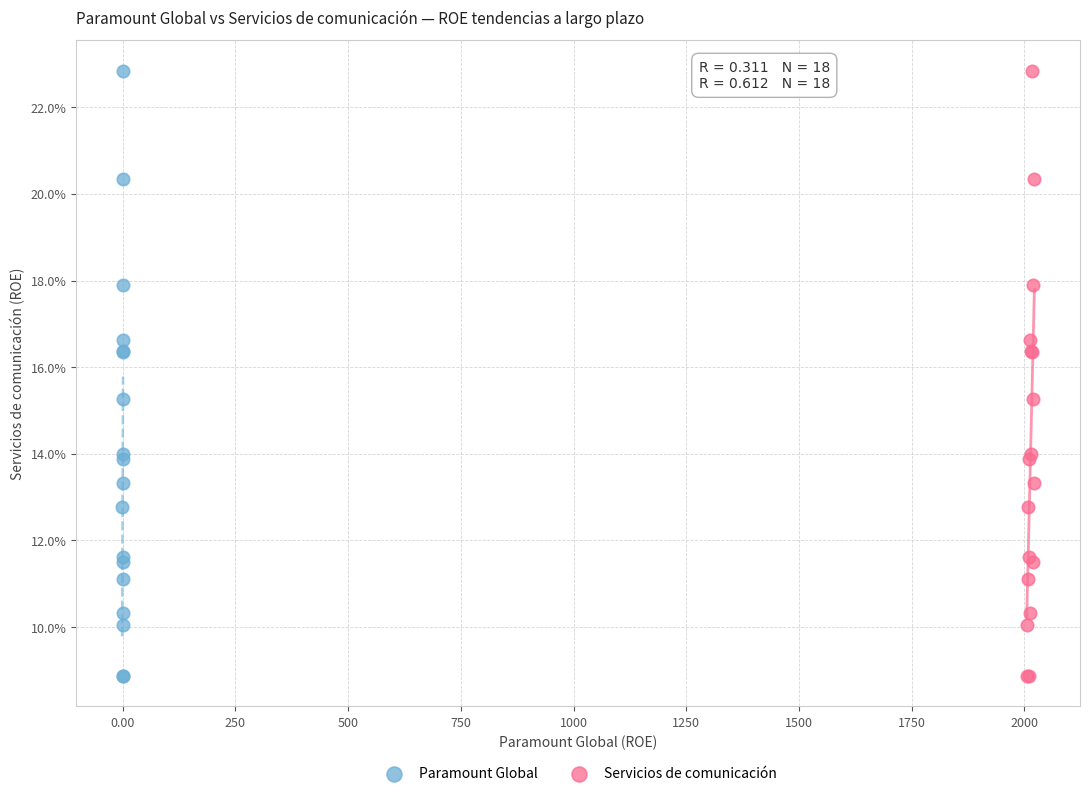

What are all the series names shown in the legend?

Paramount Global, Servicios de comunicación